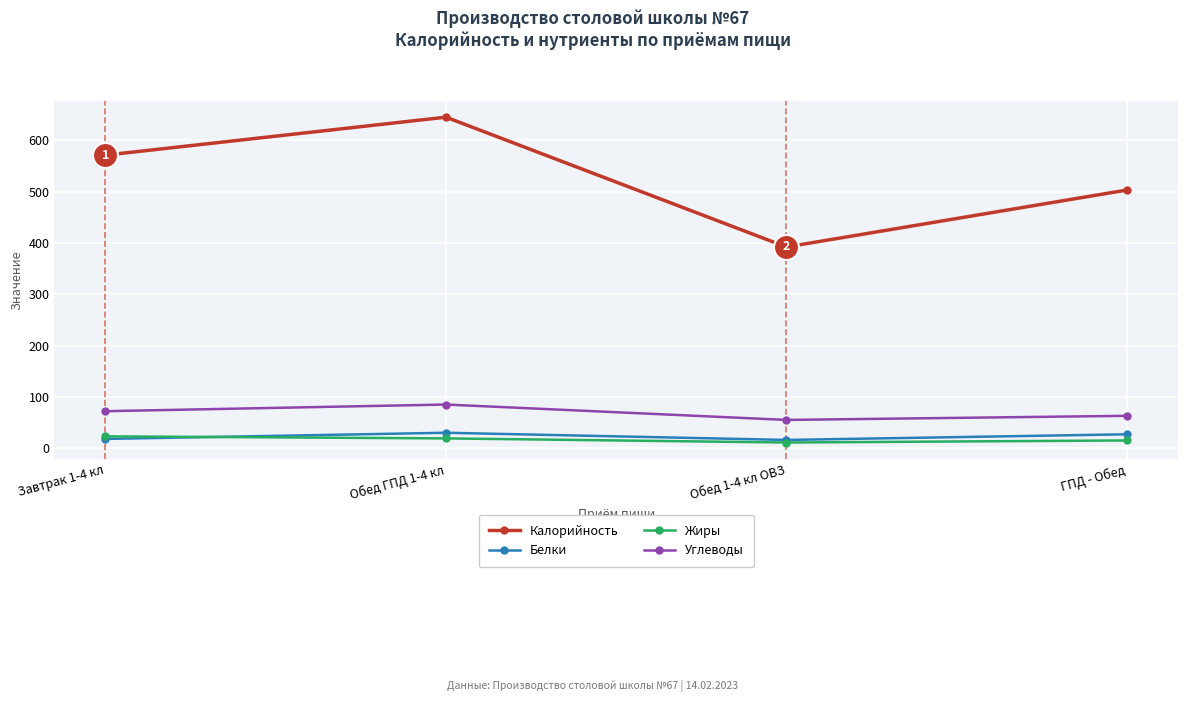

How many distinct data groups are displayed?

4